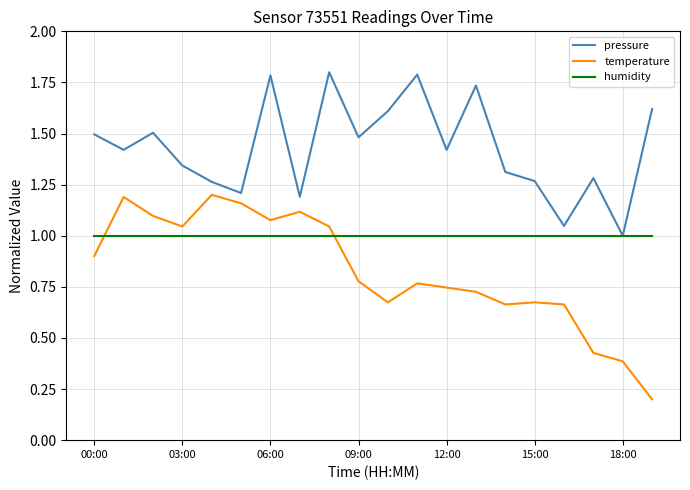

Which series has the largest total across all categories?

pressure